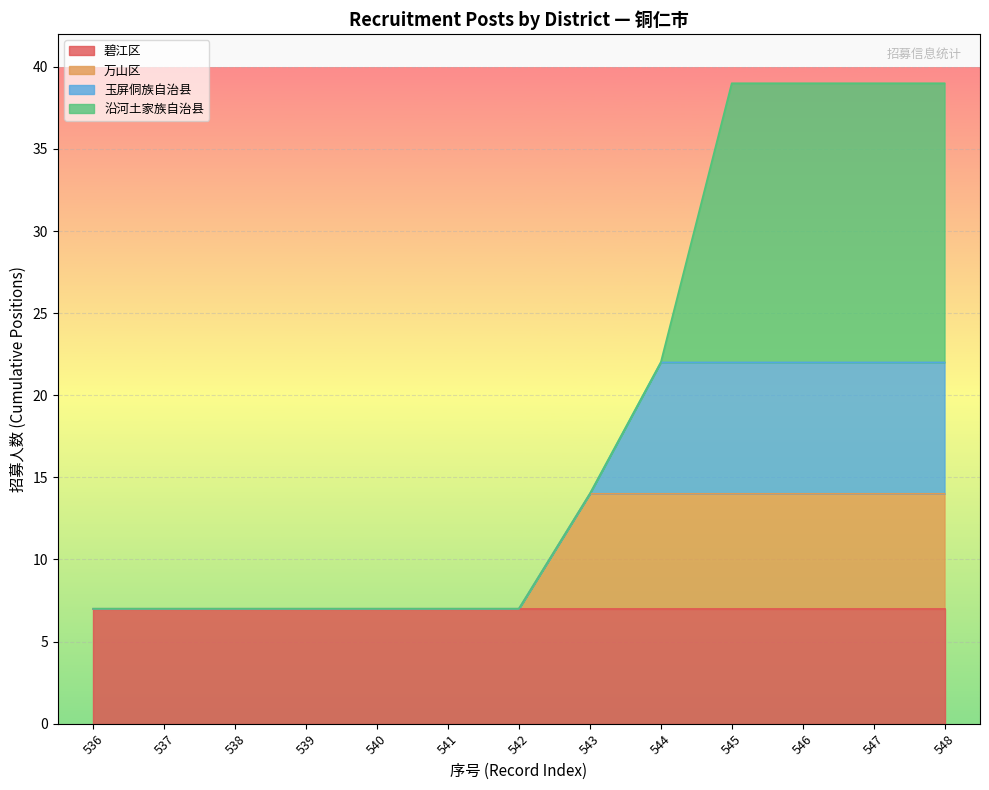

Is the value of 碧江区 at 548 greater than the value of 万山区 at 542?

No